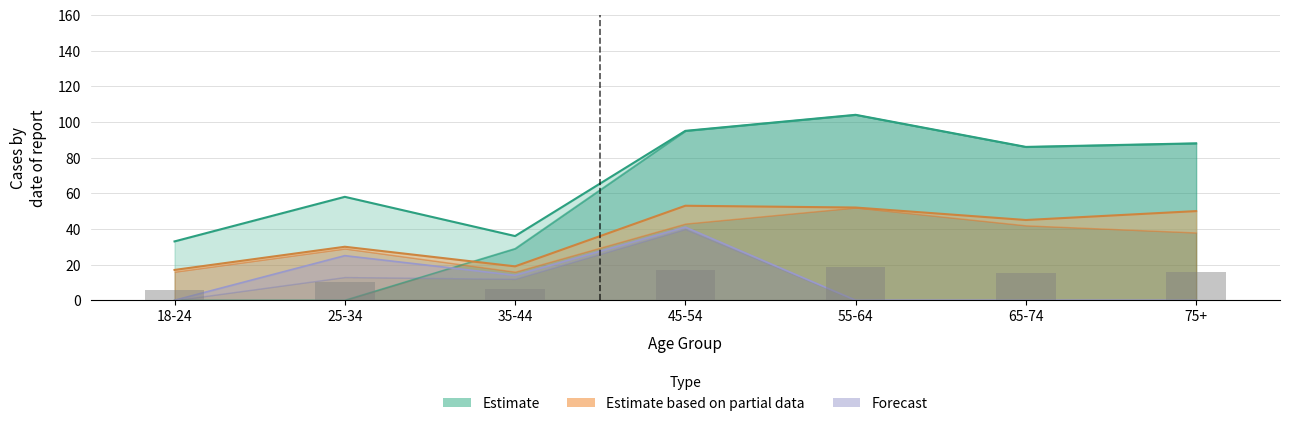

Is it true that Estimate (40+) equals 0 at 25-34?

True